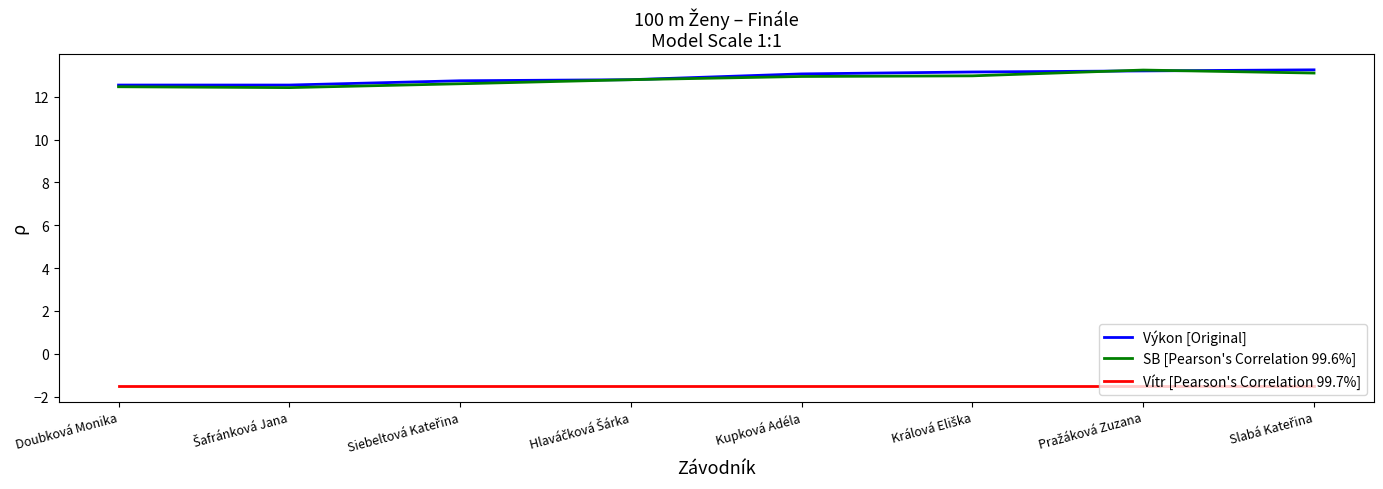

True or false: Vítr [Pearson's Correlation 99.7%] and SB [Pearson's Correlation 99.6%] intersect in this chart.

False